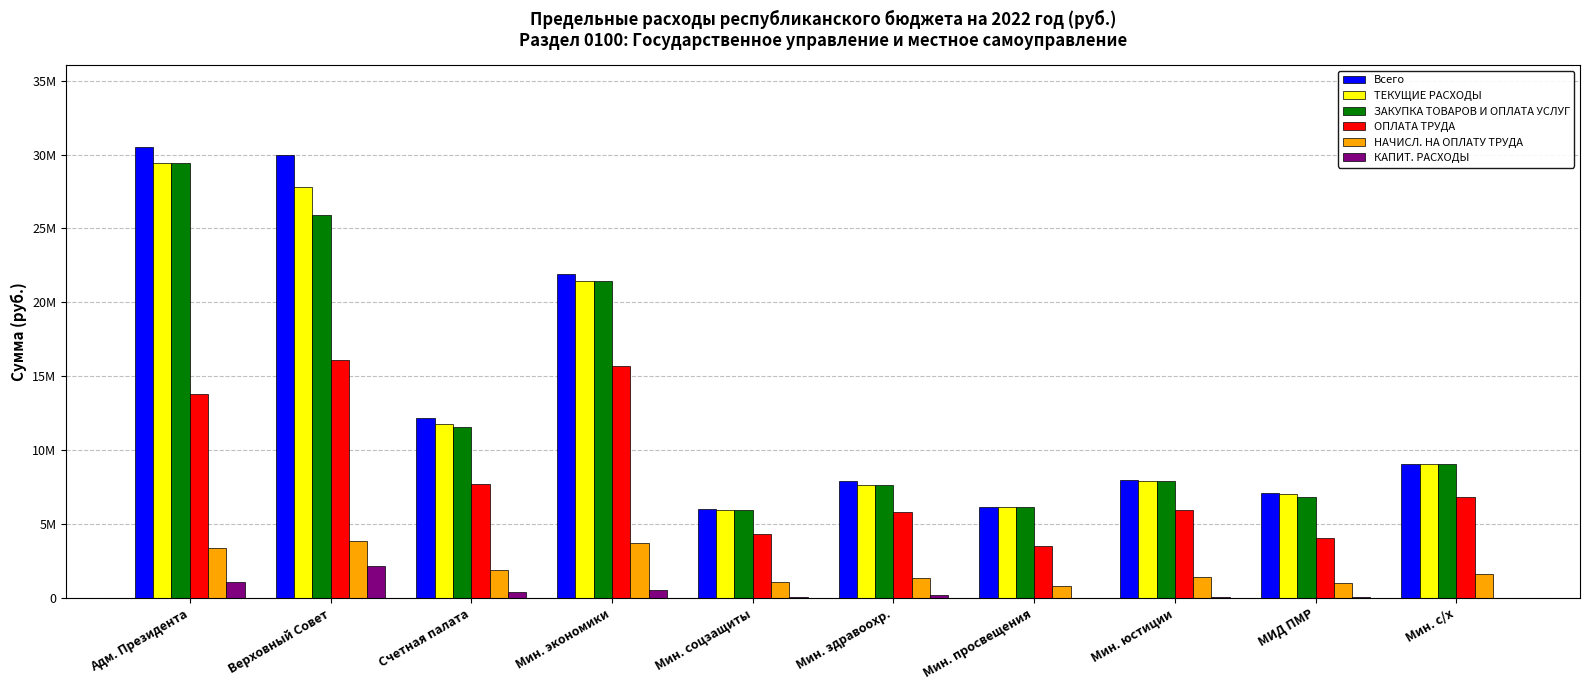

At which label does Всего reach its minimum?

Мин. соцзащиты